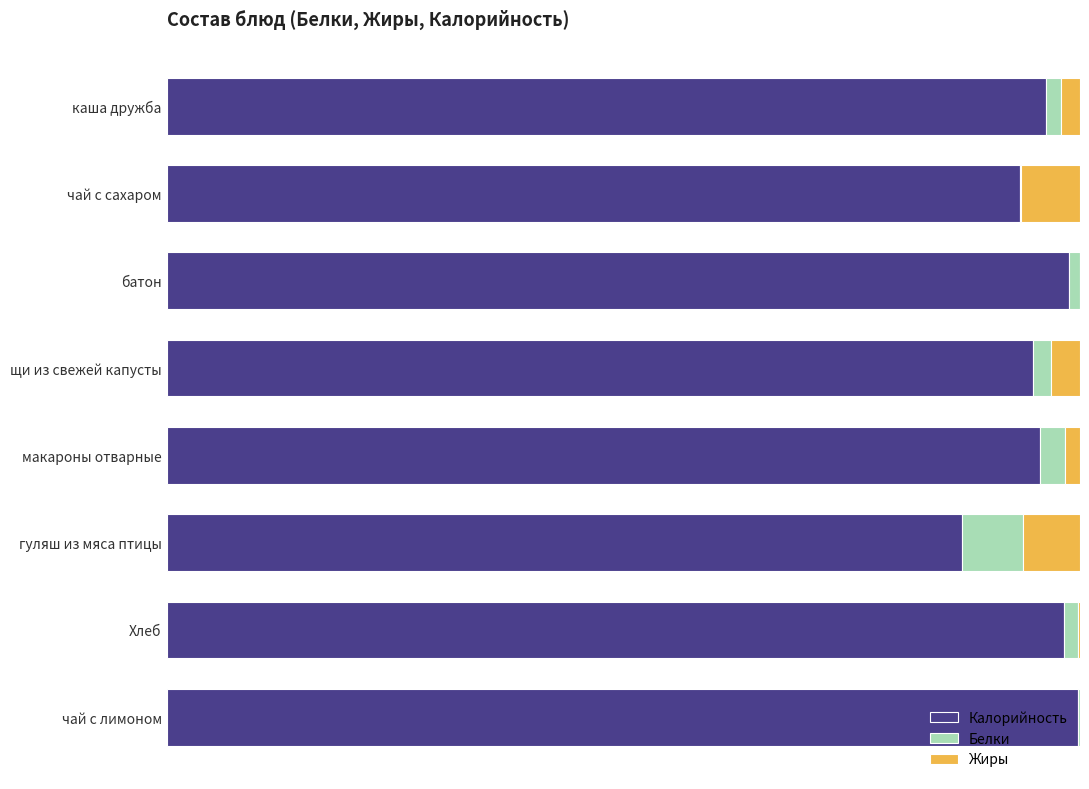

What are all the series names shown in the legend?

Калорийность, Белки, Жиры